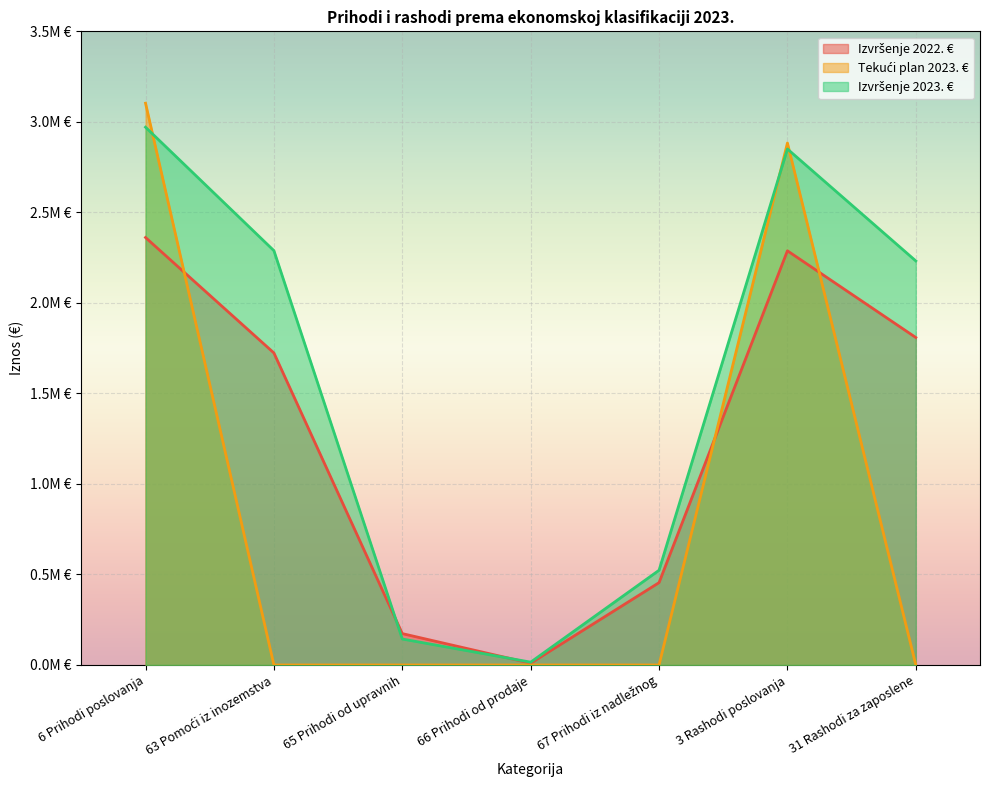

At which label is Izvršenje 2023. € closest to 1492984?

31 Rashodi za zaposlene